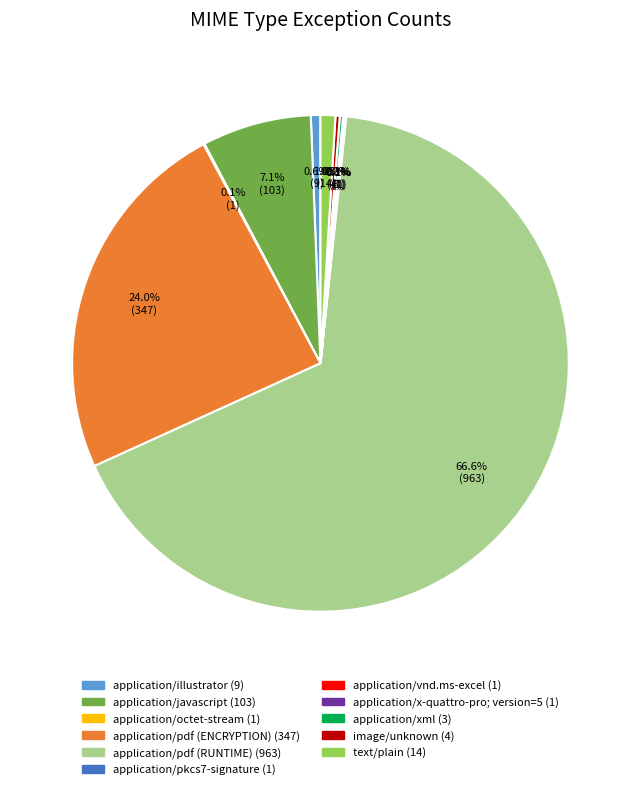

What percentage is NOT represented by text/plain?

99.0%